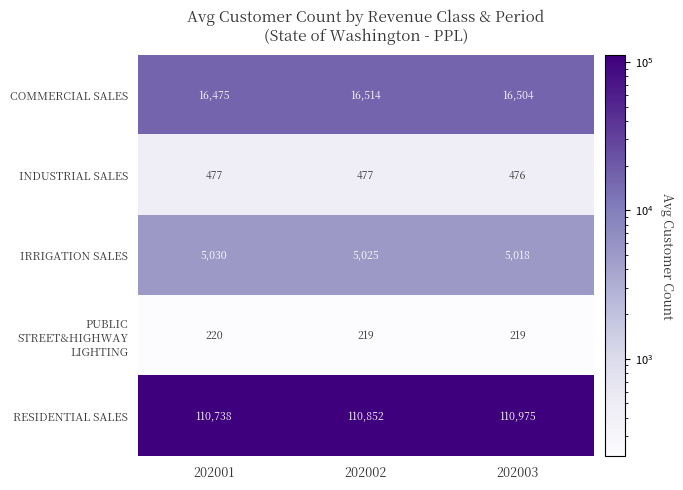

How many data points does each series have?

3